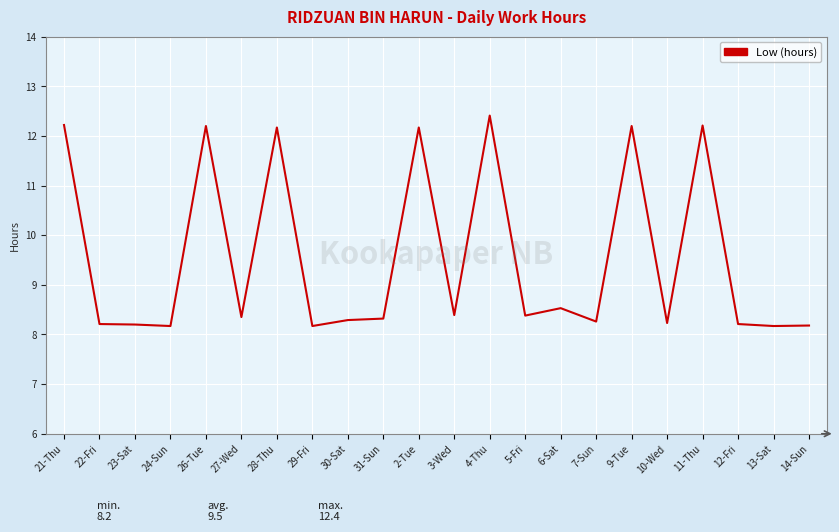

What is the greatest value displayed?

12.4